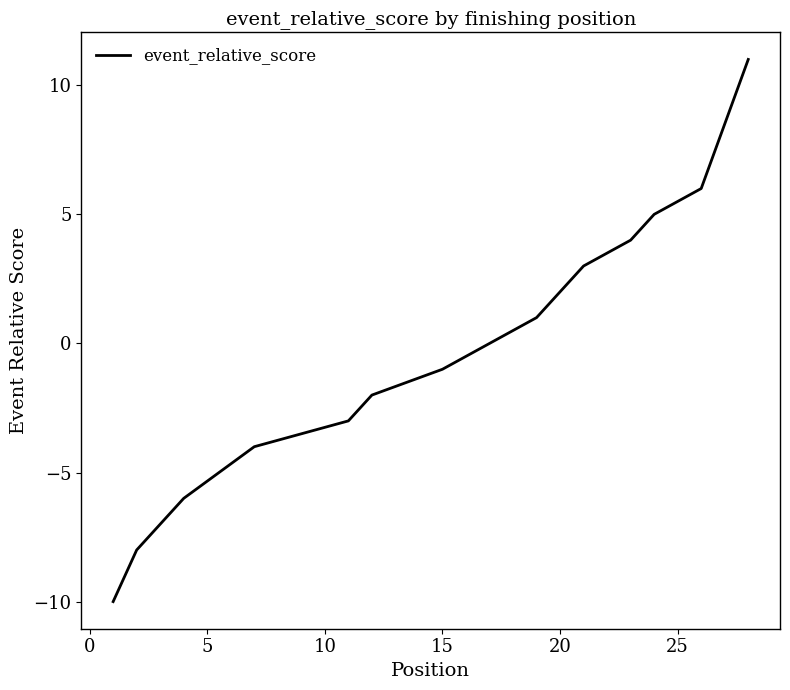

What is the average value?

-1